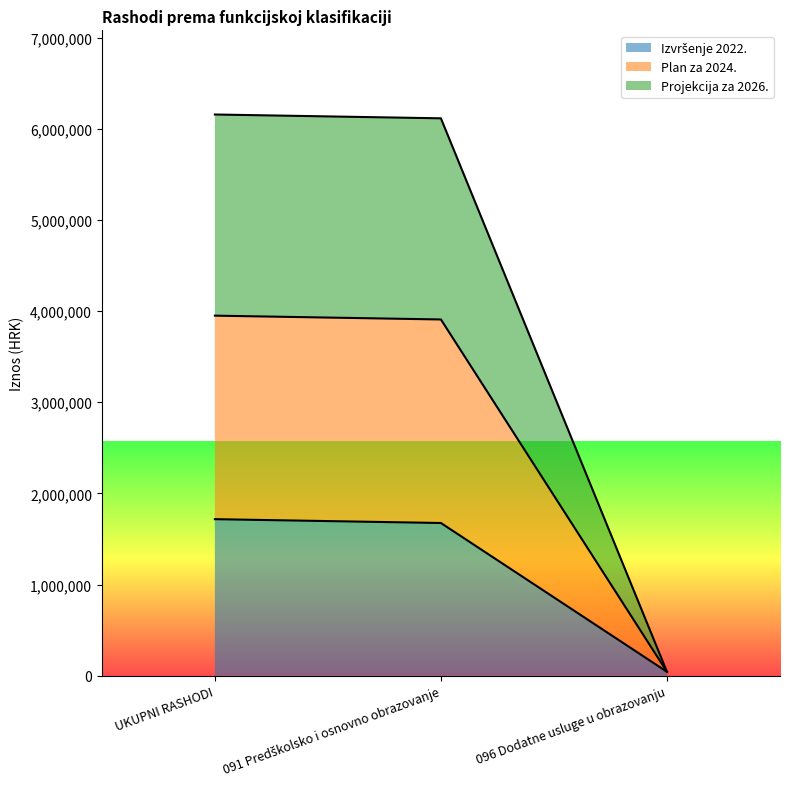

What is the smallest value displayed?

41929.7